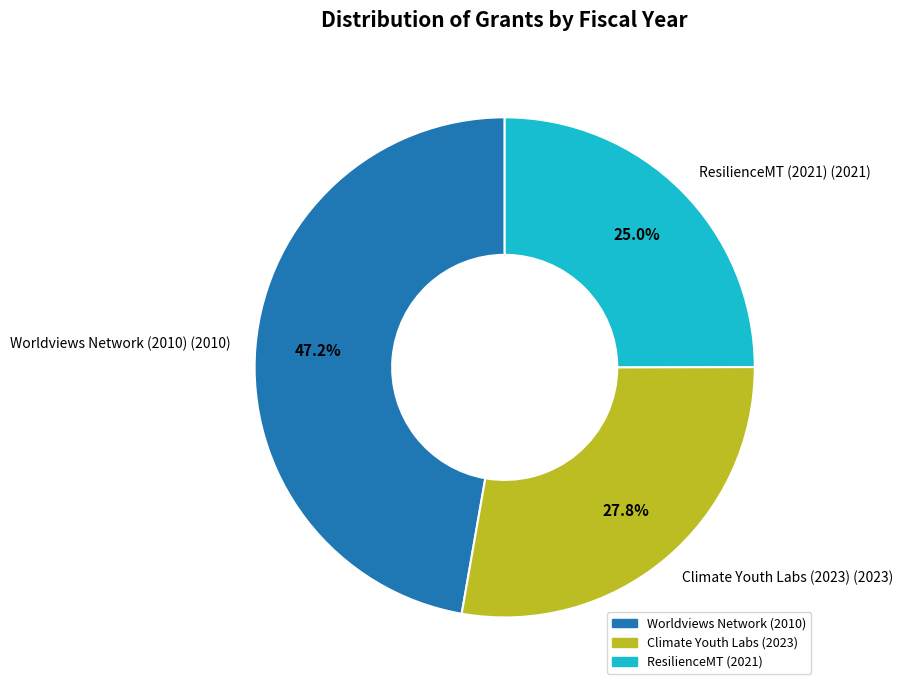

Which has a higher value, ResilienceMT (2021) or Worldviews Network (2010)?

Worldviews Network (2010)